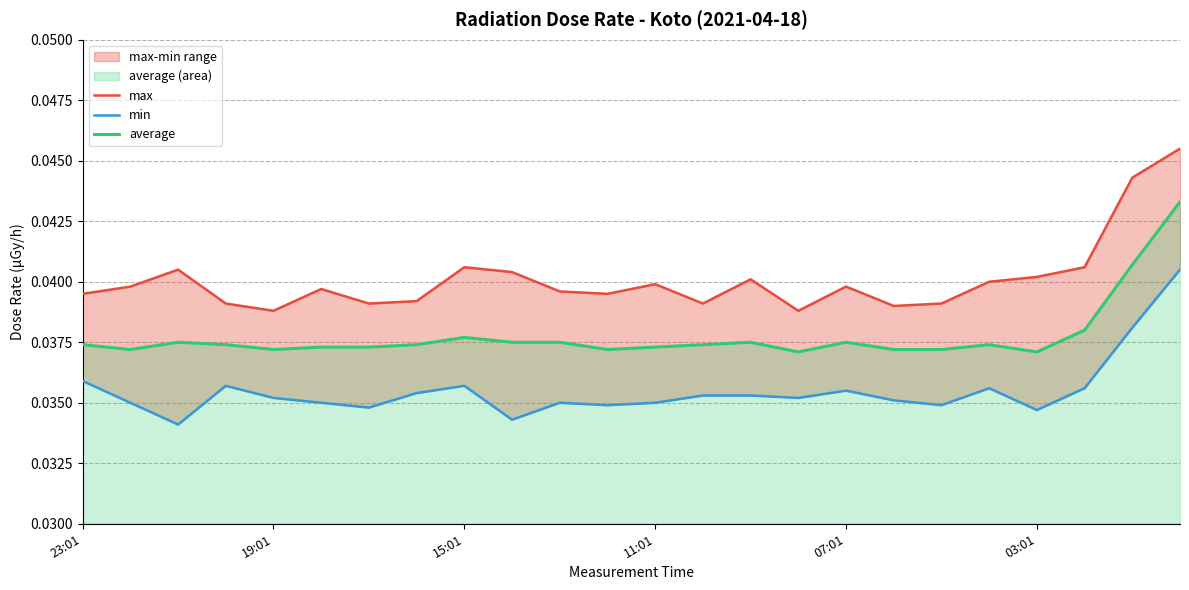

True or false: min has more than 0 interior local peaks.

True